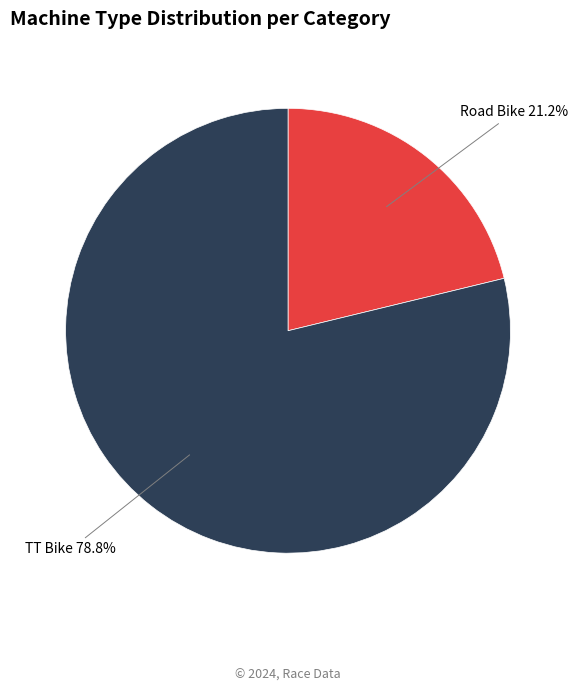

Is there any slice that represents more than half of the pie?

Yes